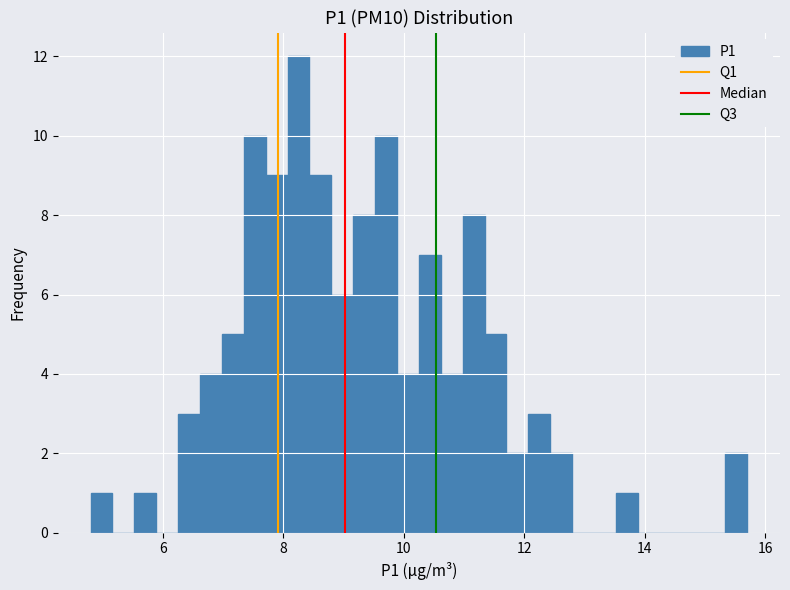

Read against the x-axis, roughly where is the centre of the tallest bar?

8.2